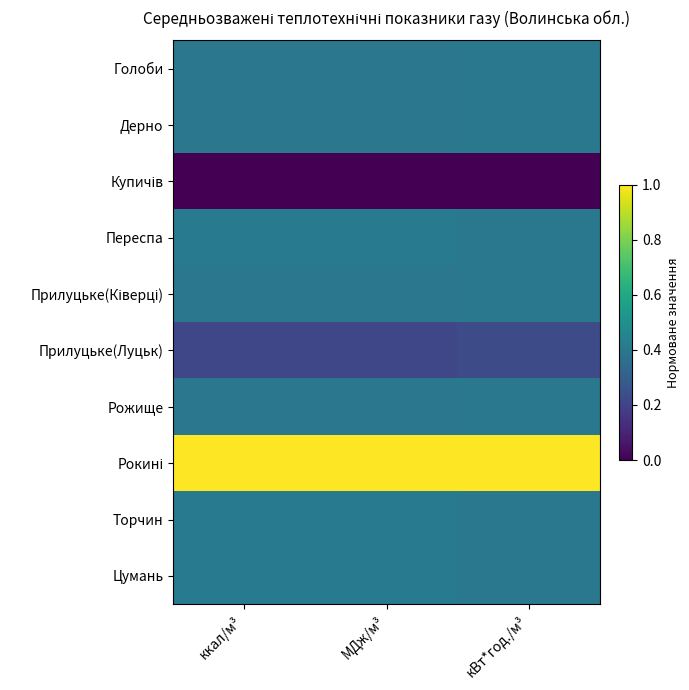

What is the maximum value shown in the chart?

1.0